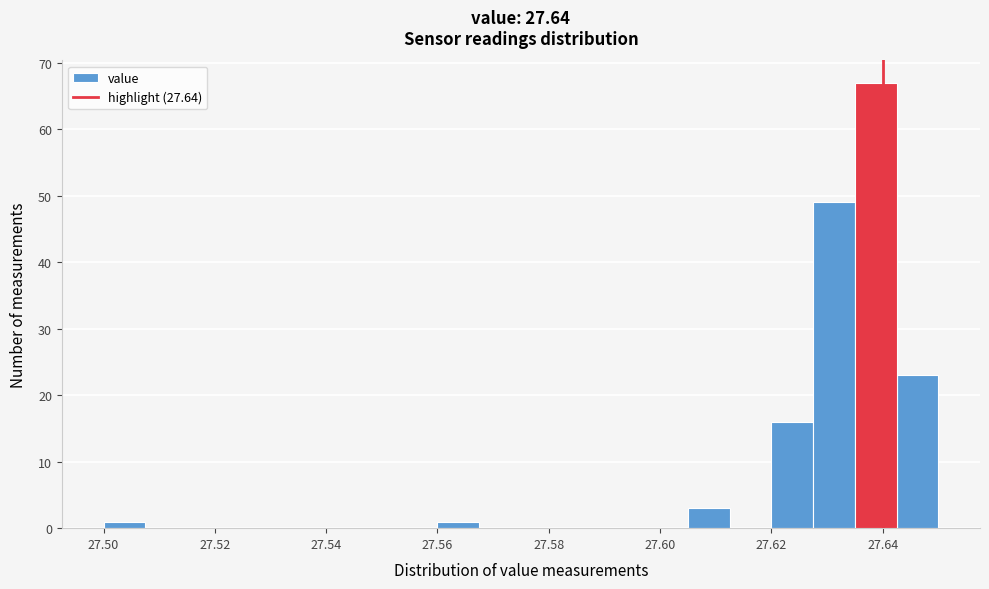

Read against the x-axis, roughly where is the centre of the tallest bar?

27.638